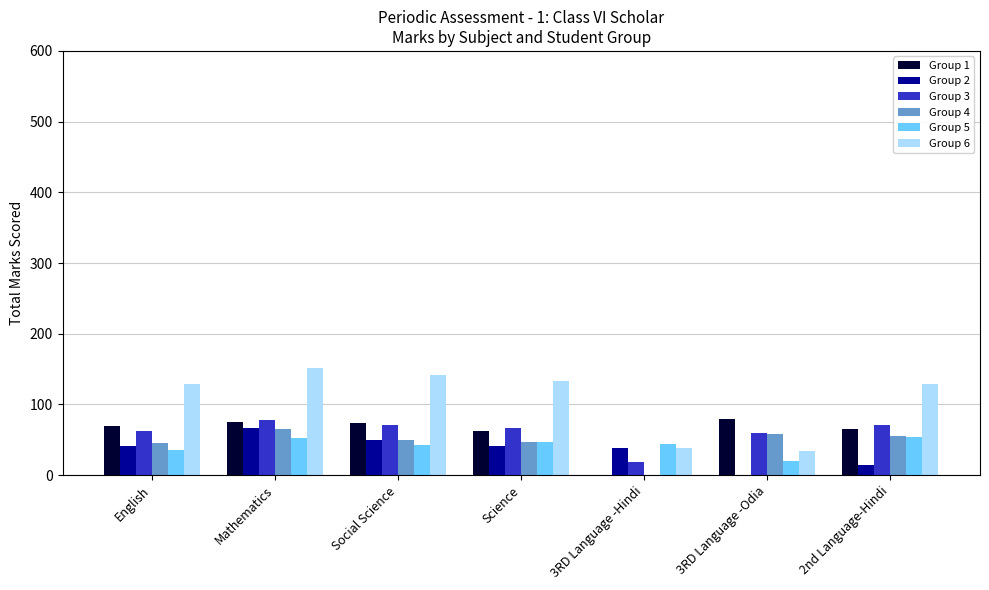

How many data points does each series have?

7